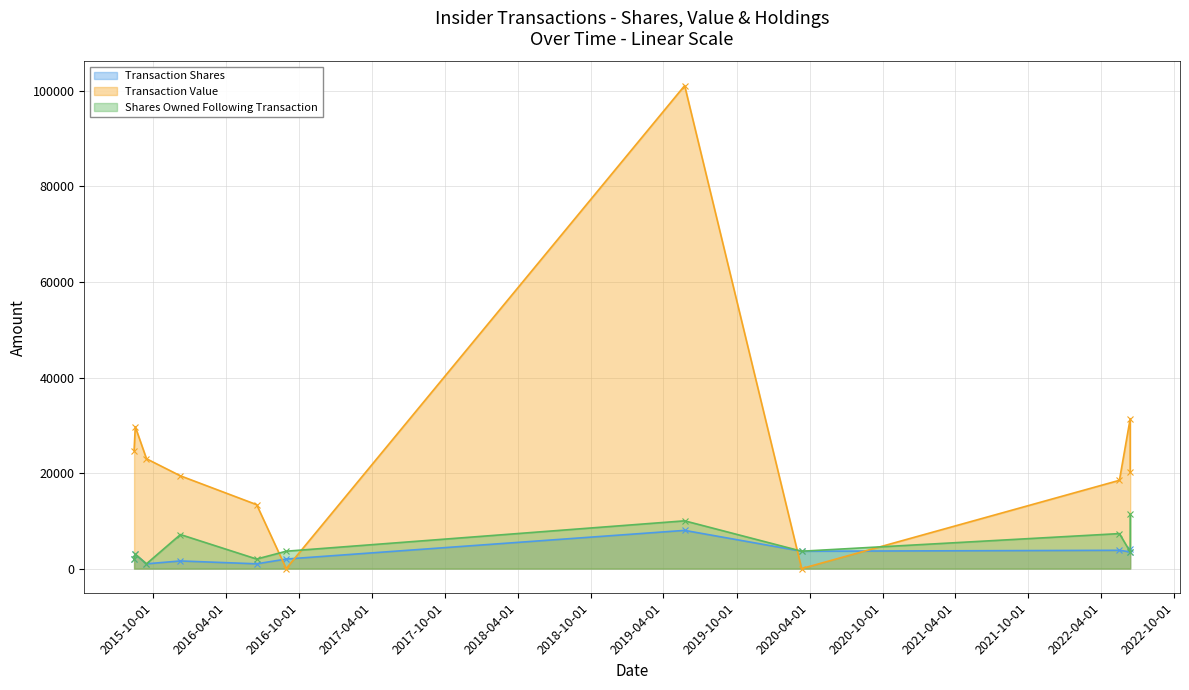

Is the value of Transaction Shares at 2016-08-29 greater than the value of Shares Owned Following Transaction at 2022-06-13?

No